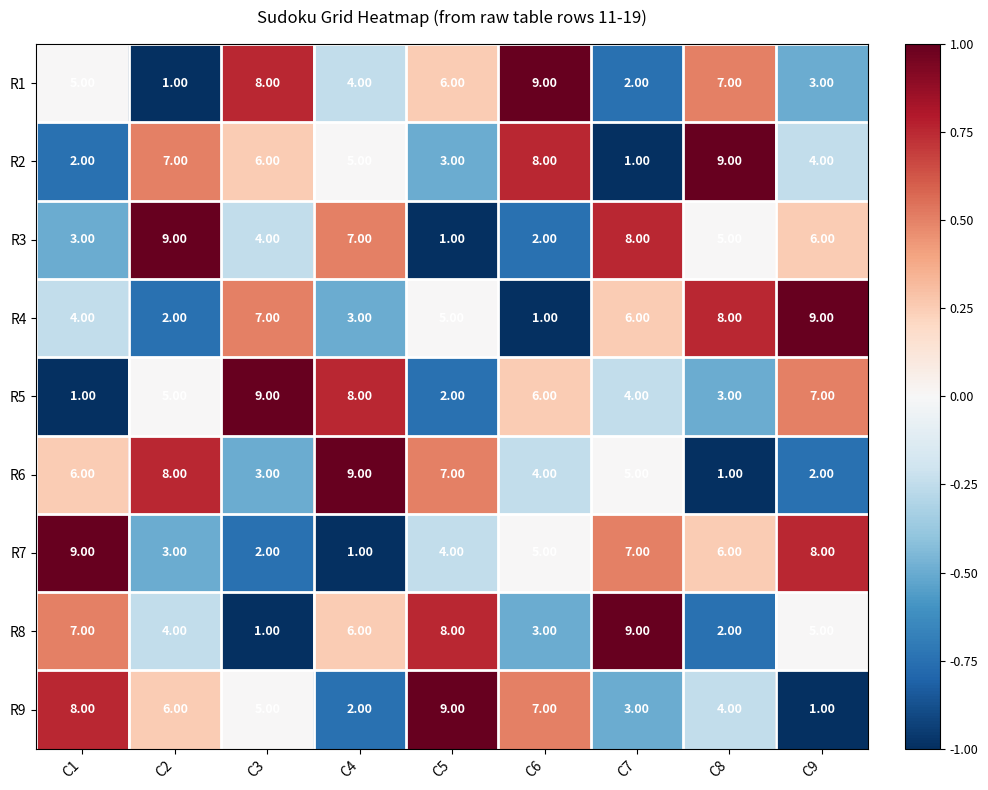

What is the difference between the second highest and second lowest values in the R1 series?

6